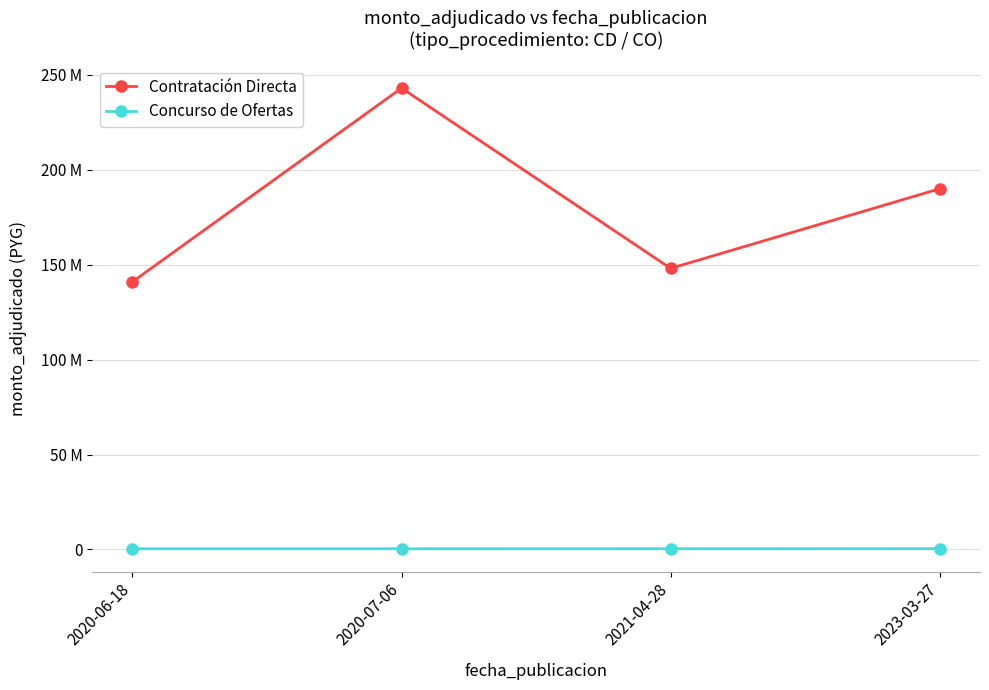

Is this an area chart (filled region under the line)?

No